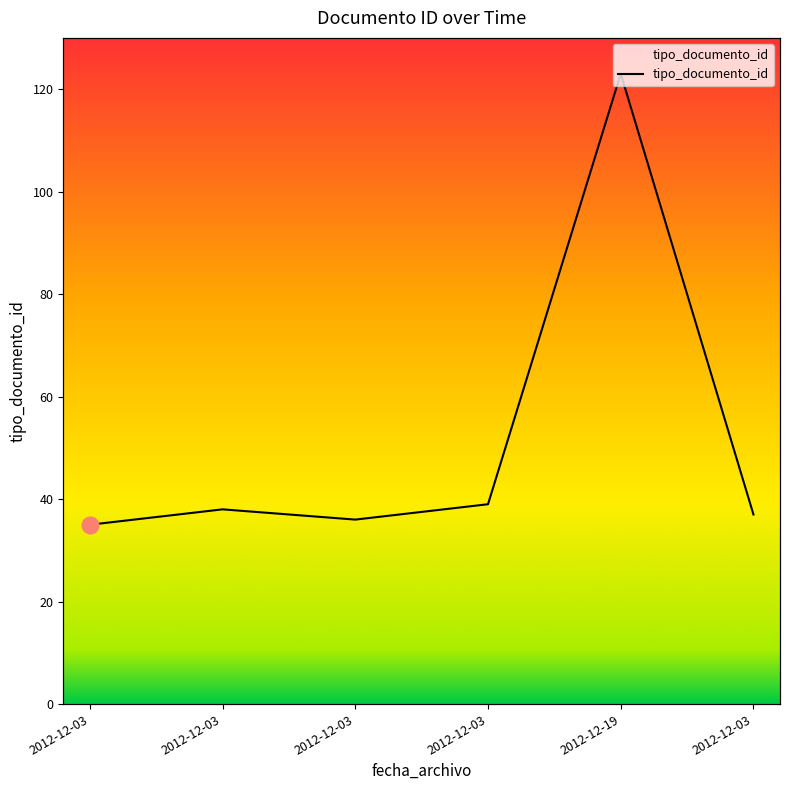

Does the chart display data point markers on the line(s)?

No